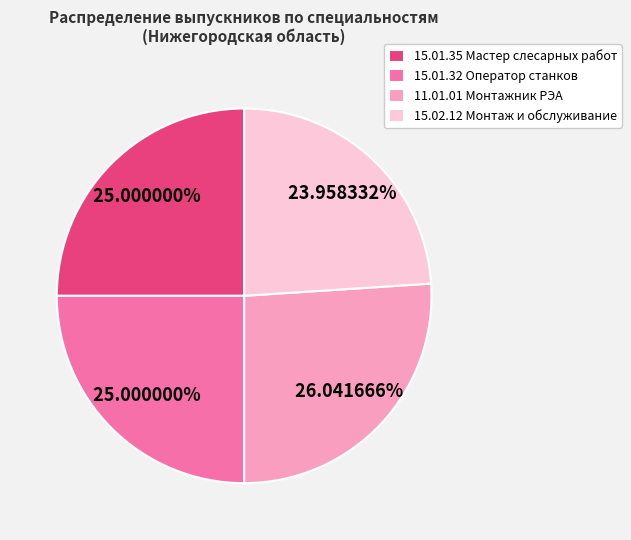

What is the ratio of the value at 15.01.32 Оператор станков to the value at 11.01.01 Монтажник РЭА?

1.0